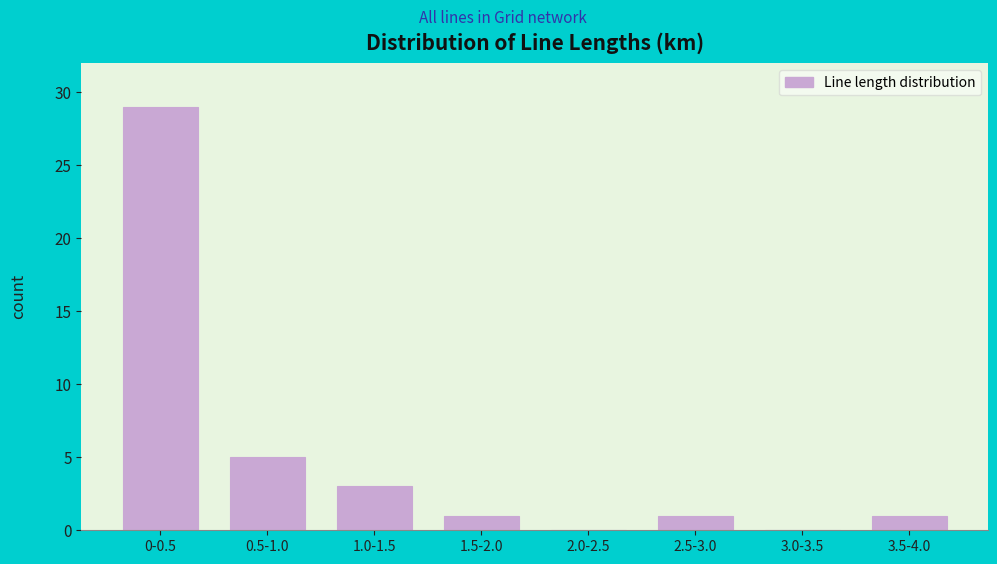

What is the change in value from 0.5-1.0 to 2.0-2.5?

-5